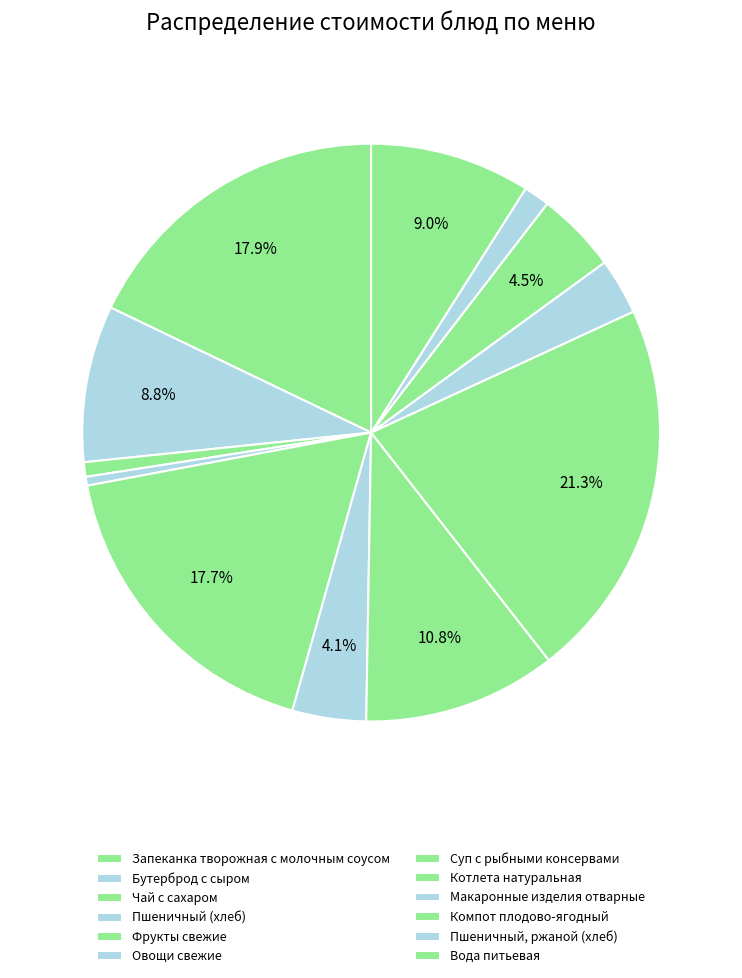

How many slices are in this pie chart?

12